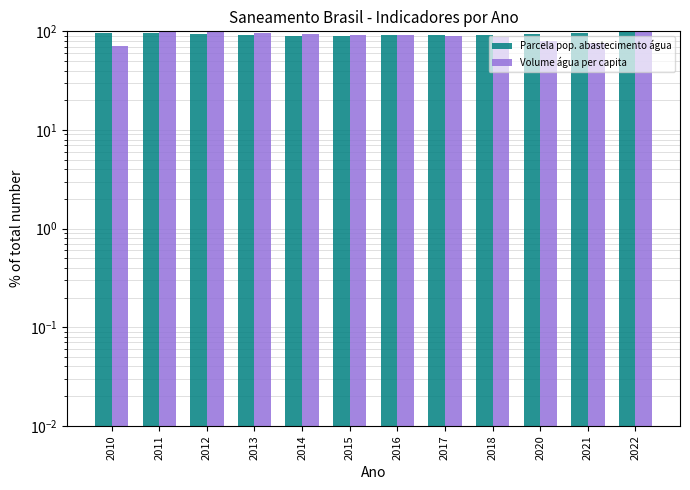

At 2017, list the series in order from smallest to largest.

Volume de água consumida per capita (litros/dia), Parcela da população total que mora em área com abastecimento de água (col_0)